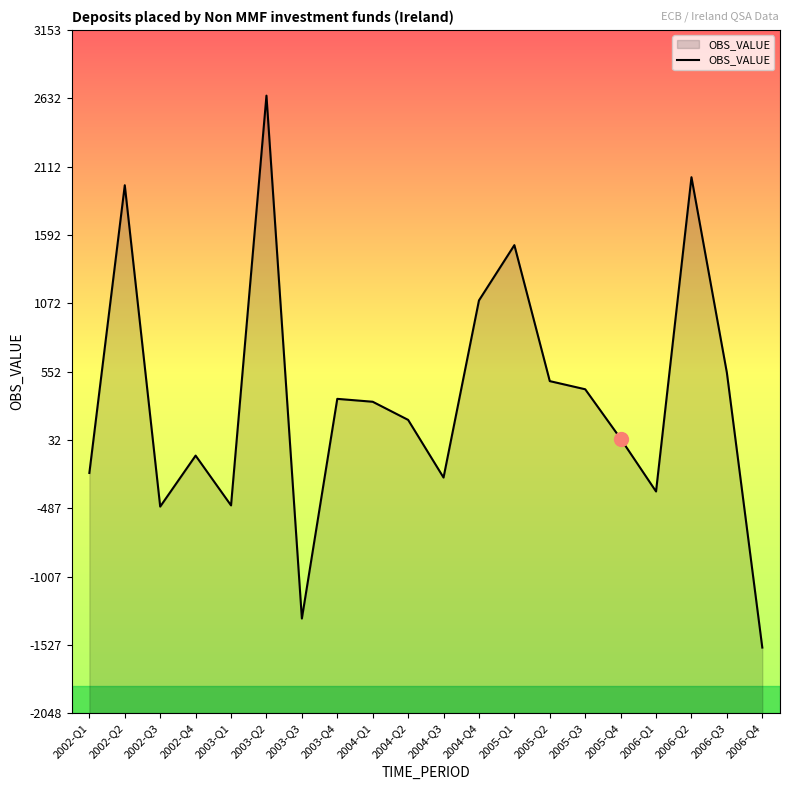

What is the difference between the values at 2004-Q1 and 2002-Q3?

798